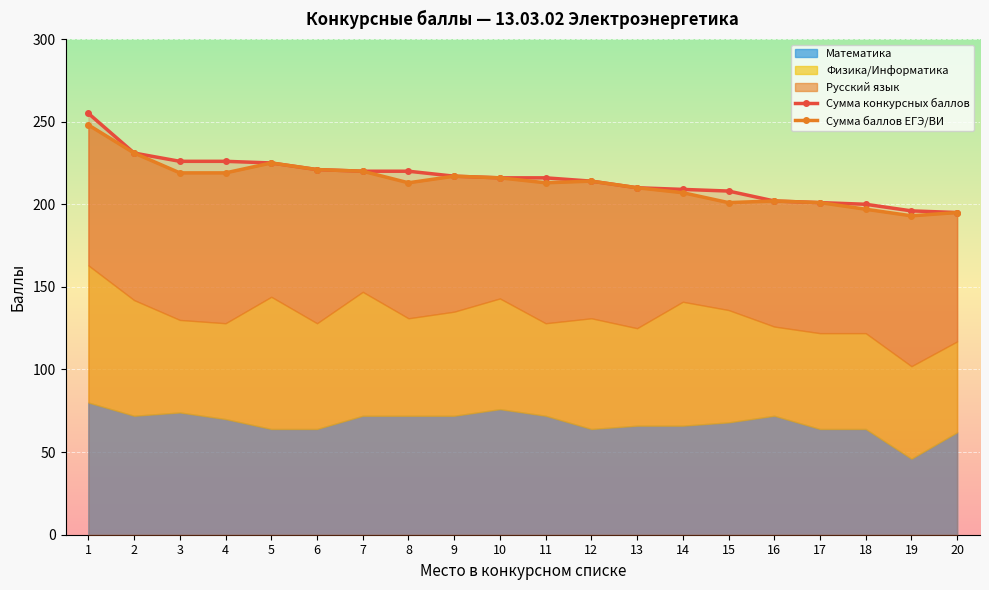

Which series changed the most between 4 and 15?

Сумма конкурсных баллов